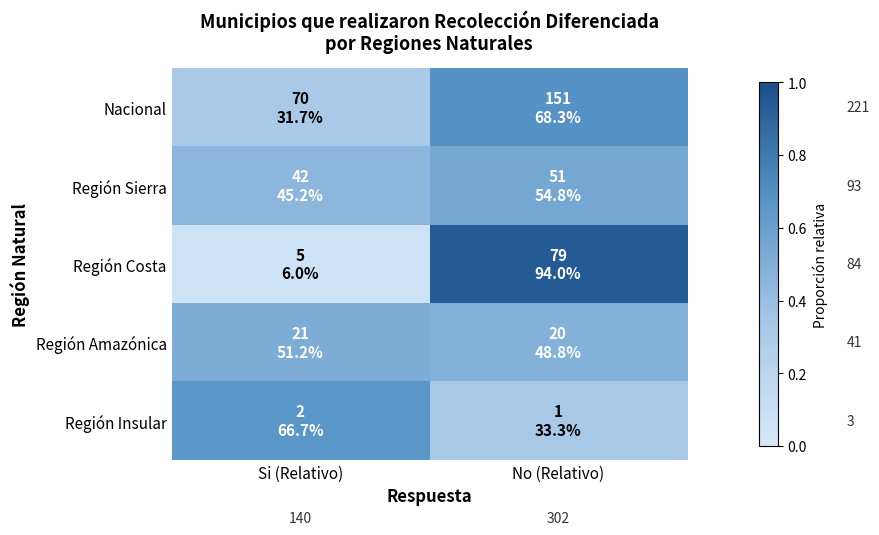

At which category is the sum across all series the highest?

No (Relativo)